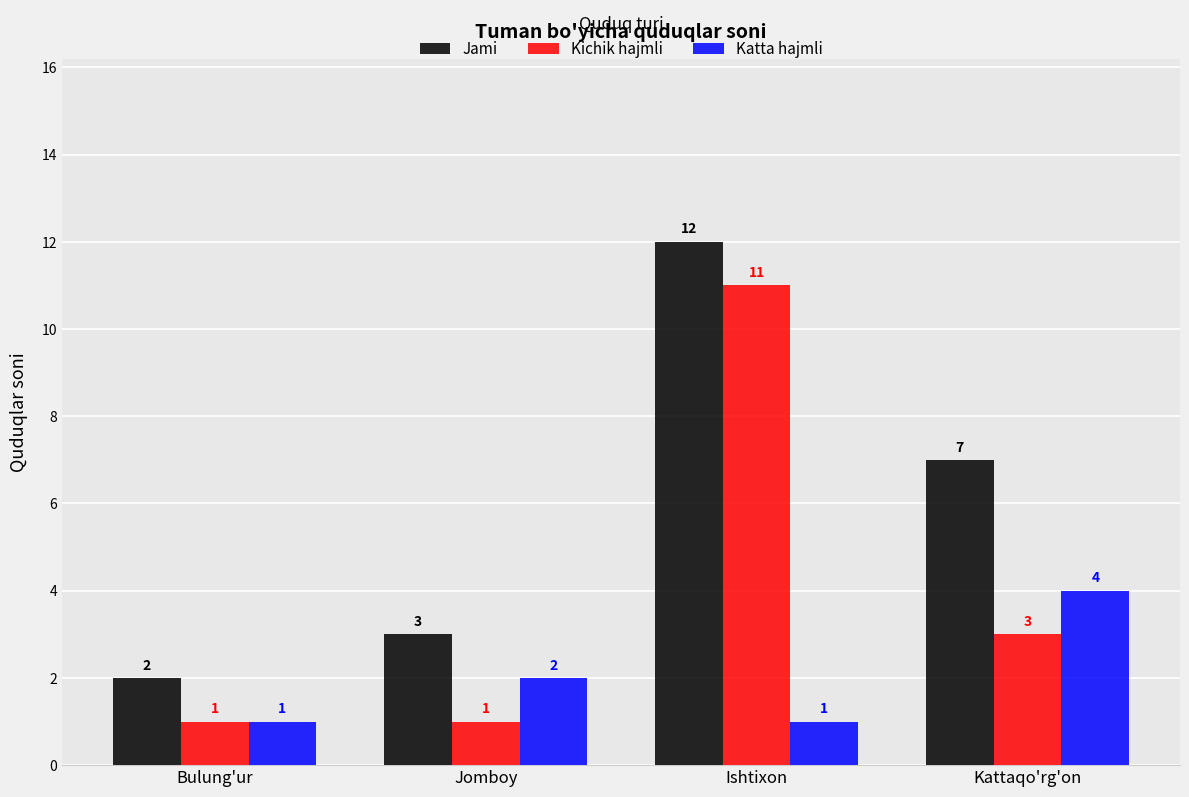

Does the chart contain stacked bars?

No